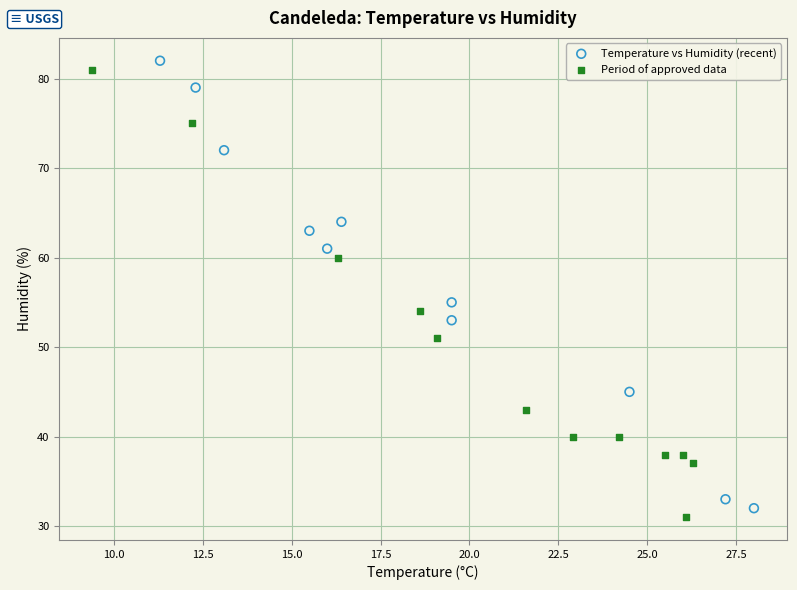

Which series reaches the minimum Y coordinate?

Period of approved data